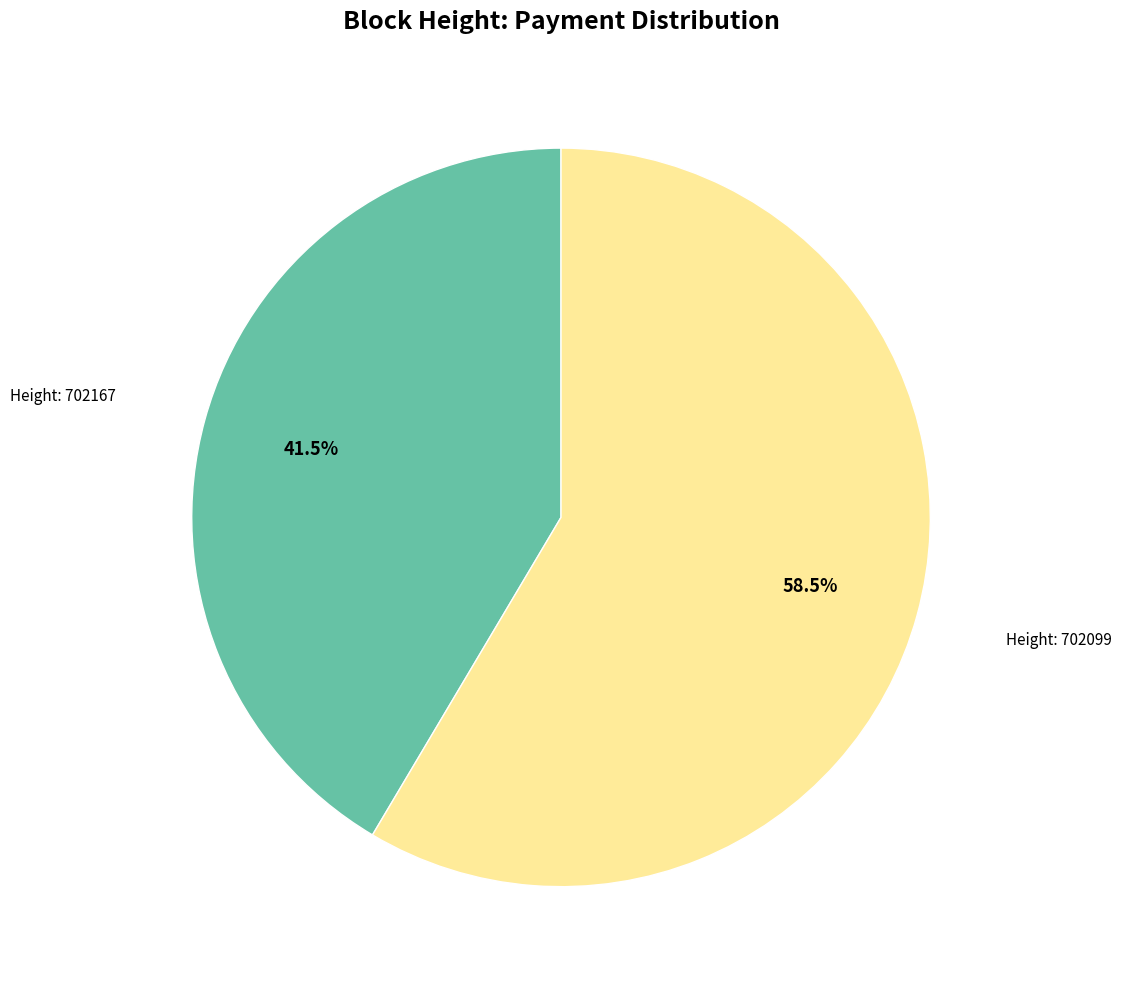

Is there any slice that represents more than half of the pie?

Yes